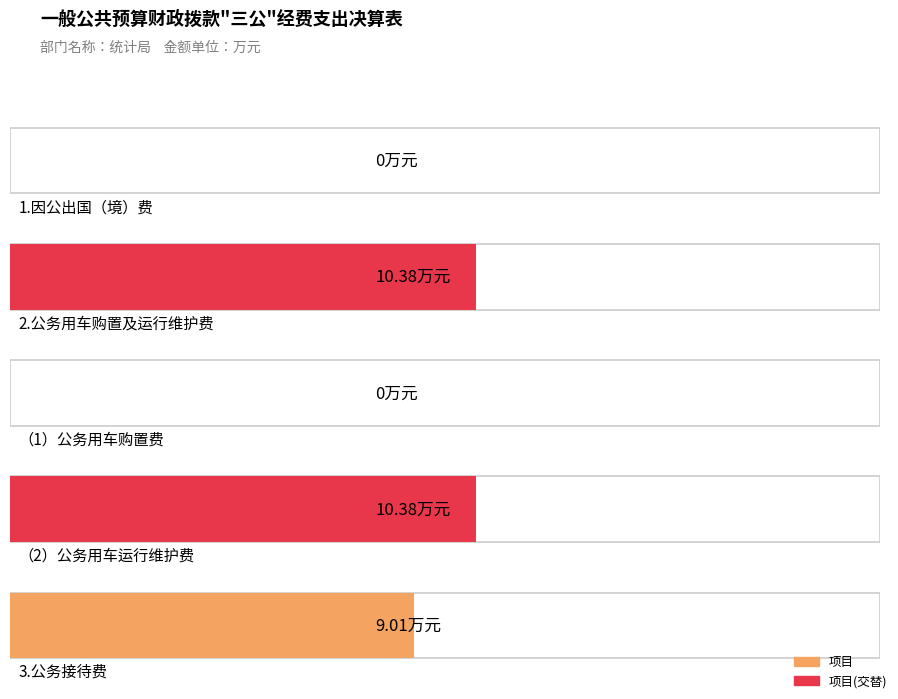

What is the label of the 4th bar from the right?

2.公务用车购置及运行维护费